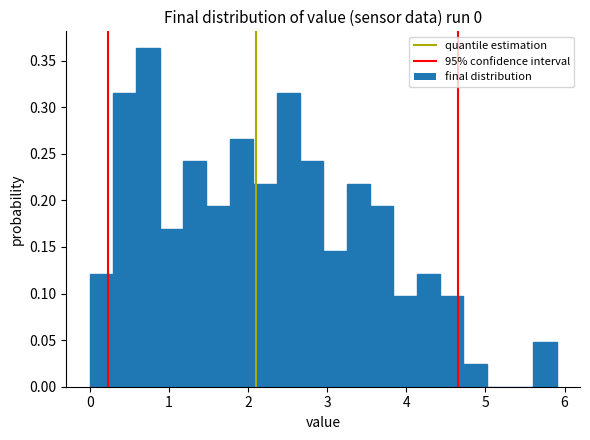

Read against the x-axis, roughly where is the centre of the tallest bar?

0.7